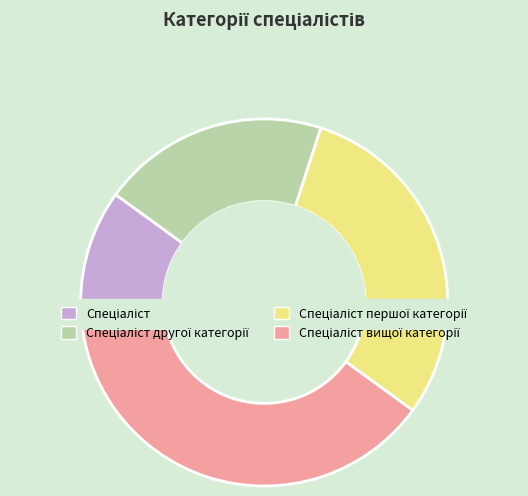

Does any single category account for the majority?

No